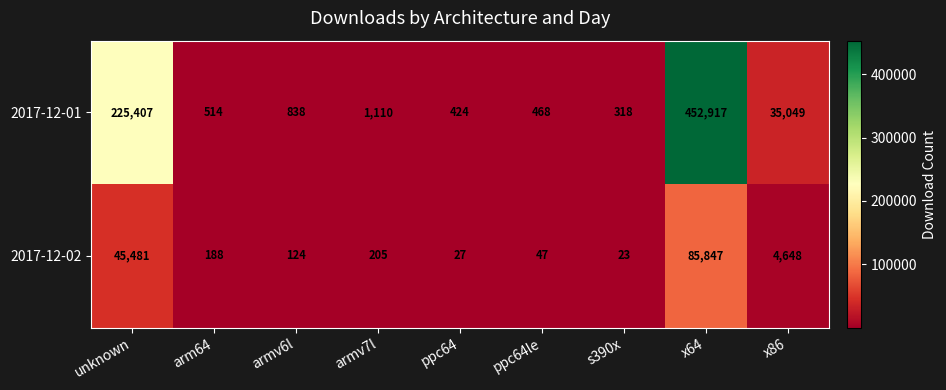

At which label is 2017-12-01 closest to 226617?

unknown